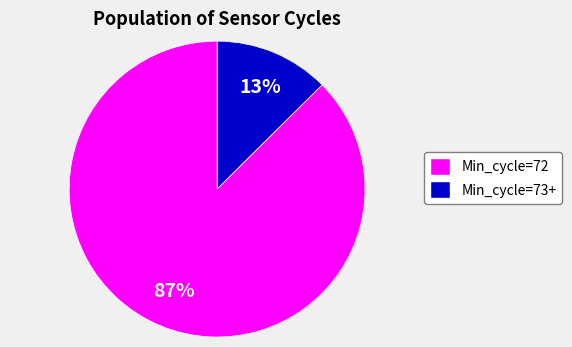

To the nearest percent, what is the average slice percentage?

50%